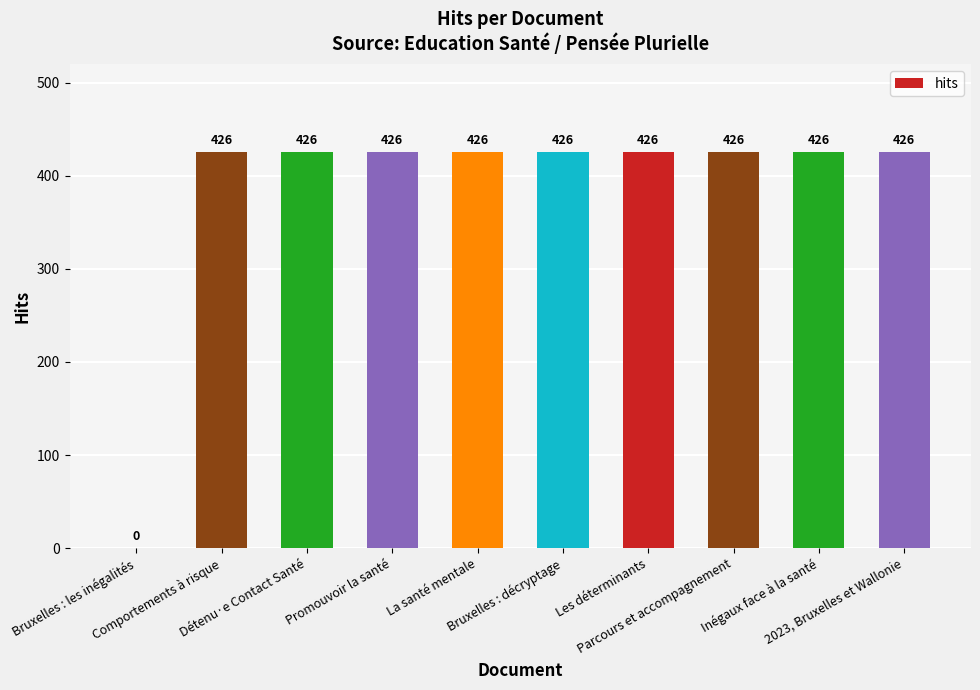

What is the sum of all values?

3834